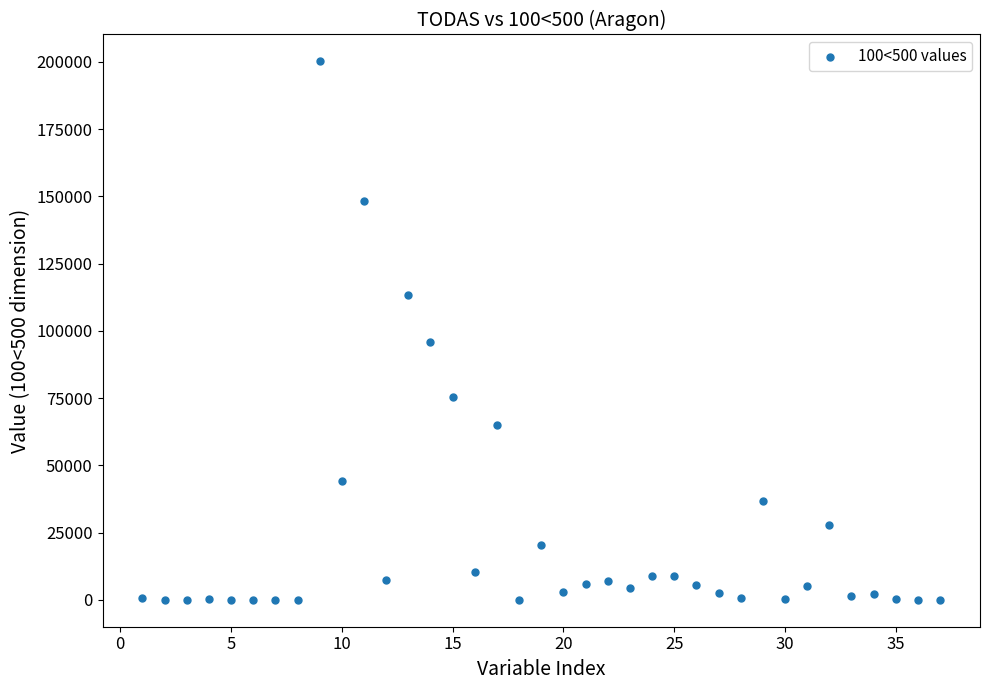

What Y value in the scatter plot is closest to 100073?

95727.0